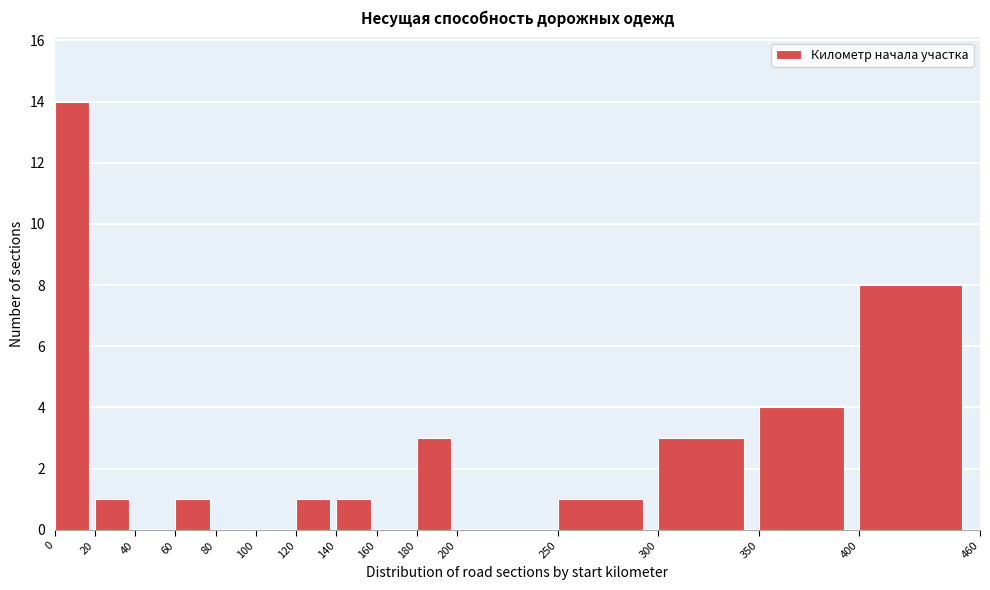

Reading left to right, transcribe this chart: for each bar, give the range it covers on the x-axis and its height. The values are not printed on the chart, so give them approximately, as read against the axis.

0 to 20: 14
20 to 40: 1
40 to 60: 0
60 to 80: 1
80 to 100: 0
100 to 120: 0
120 to 140: 1
140 to 160: 1
160 to 180: 0
180 to 200: 3
200 to 250: 0
250 to 300: 1
300 to 350: 3
350 to 400: 4
400 to 460: 8